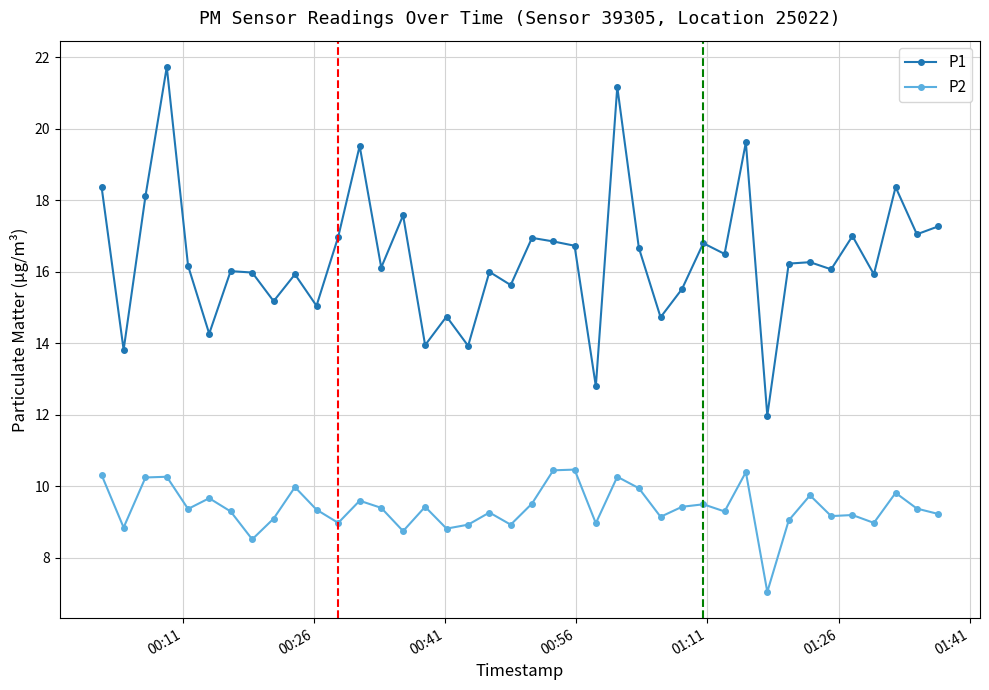

What is the maximum value for P2?

10.5